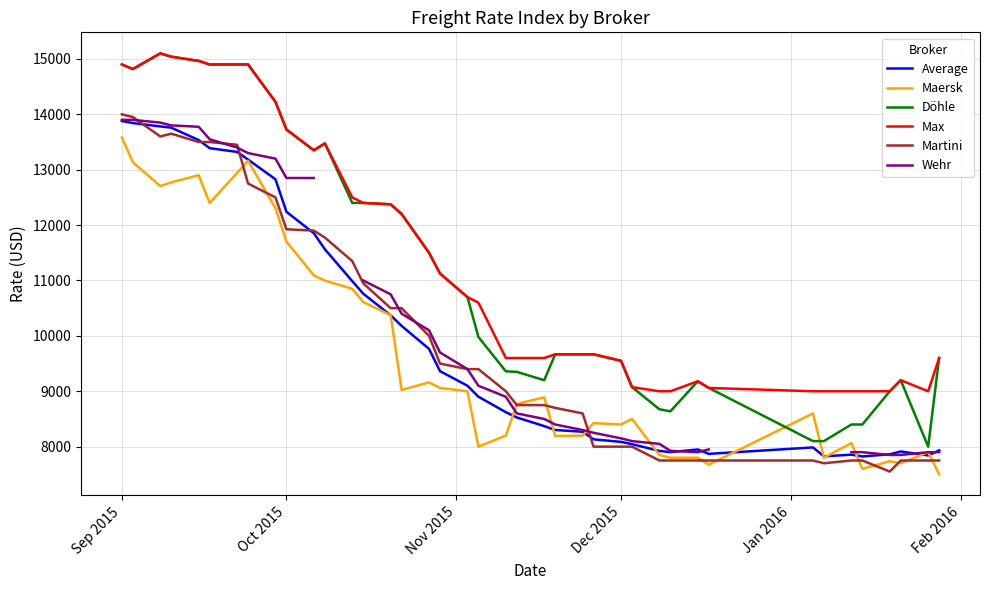

The Döhle series shows 24314 at Oct 2015. True or false?

False